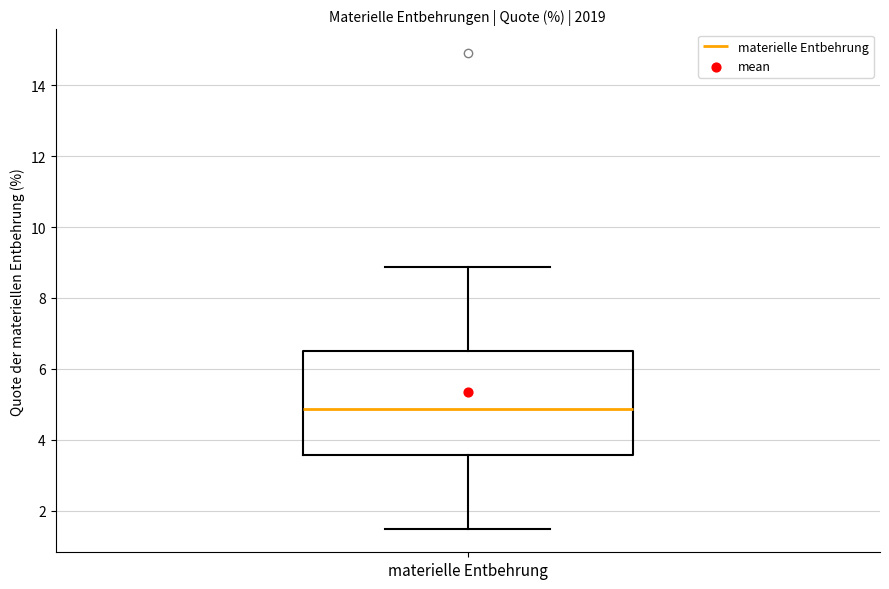

Where is the upper edge of the box for materielle Entbehrung on the y-axis? The values are not printed on the chart, so give them approximately, as read against the axis.

6.6